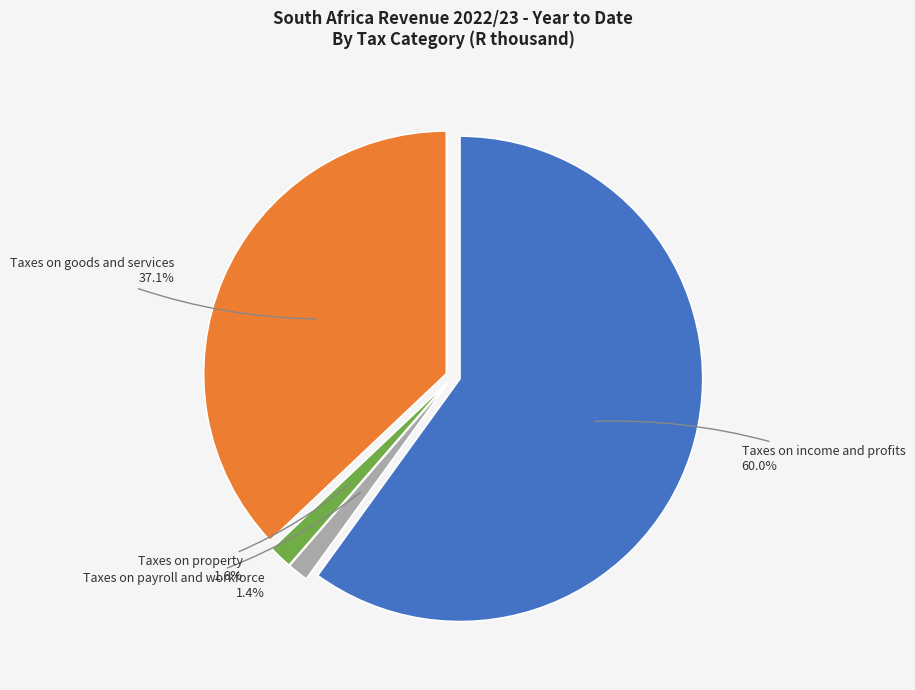

How many segments does this pie chart have?

4